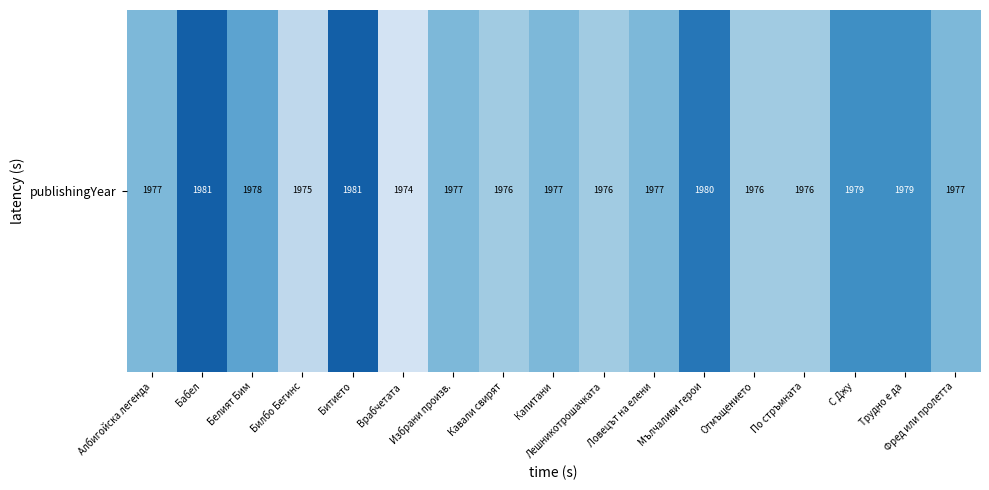

What is the difference between the maximum and minimum values?

7